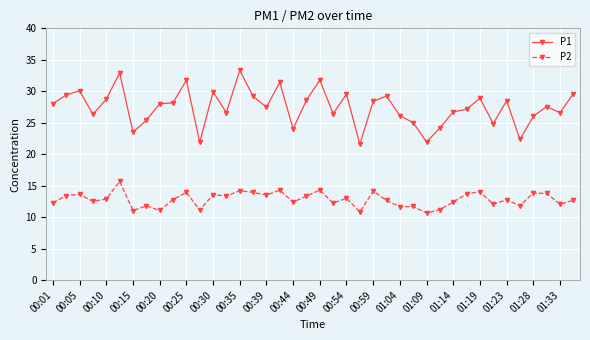

Which series has the widest spread of values?

P1